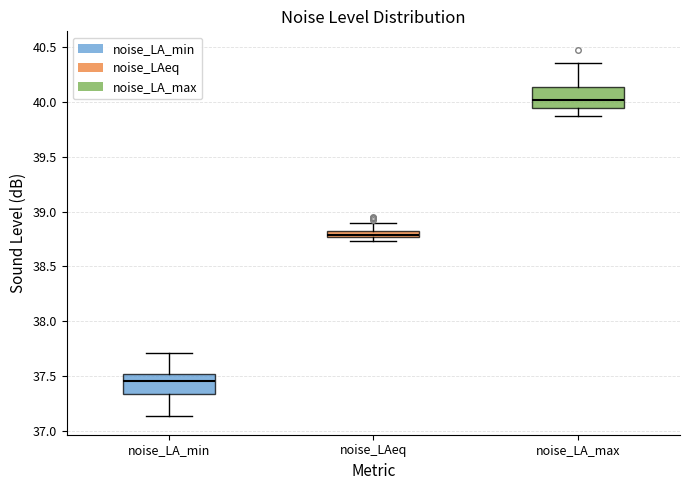

Which box has the lowest median line?

noise_LA_min